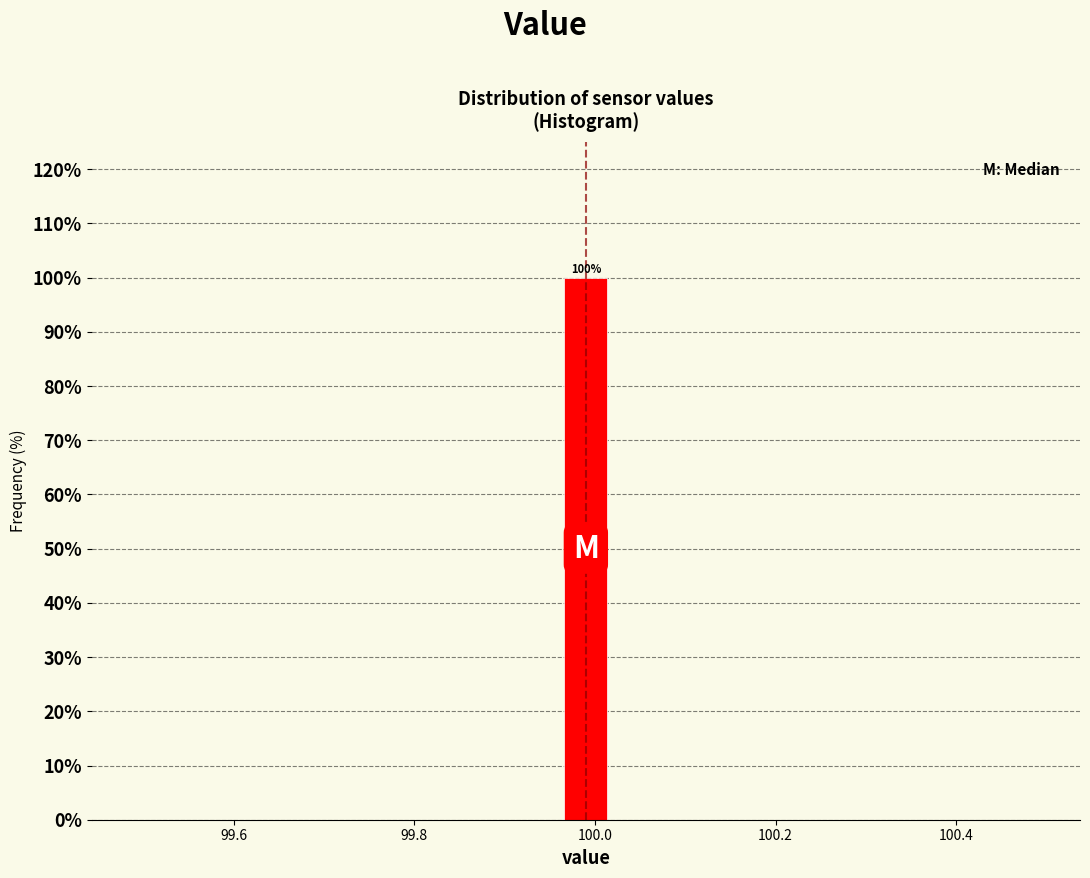

Around what value on the x-axis is the tallest bar? Give the approximate position of its centre, as read against the axis.

100.00